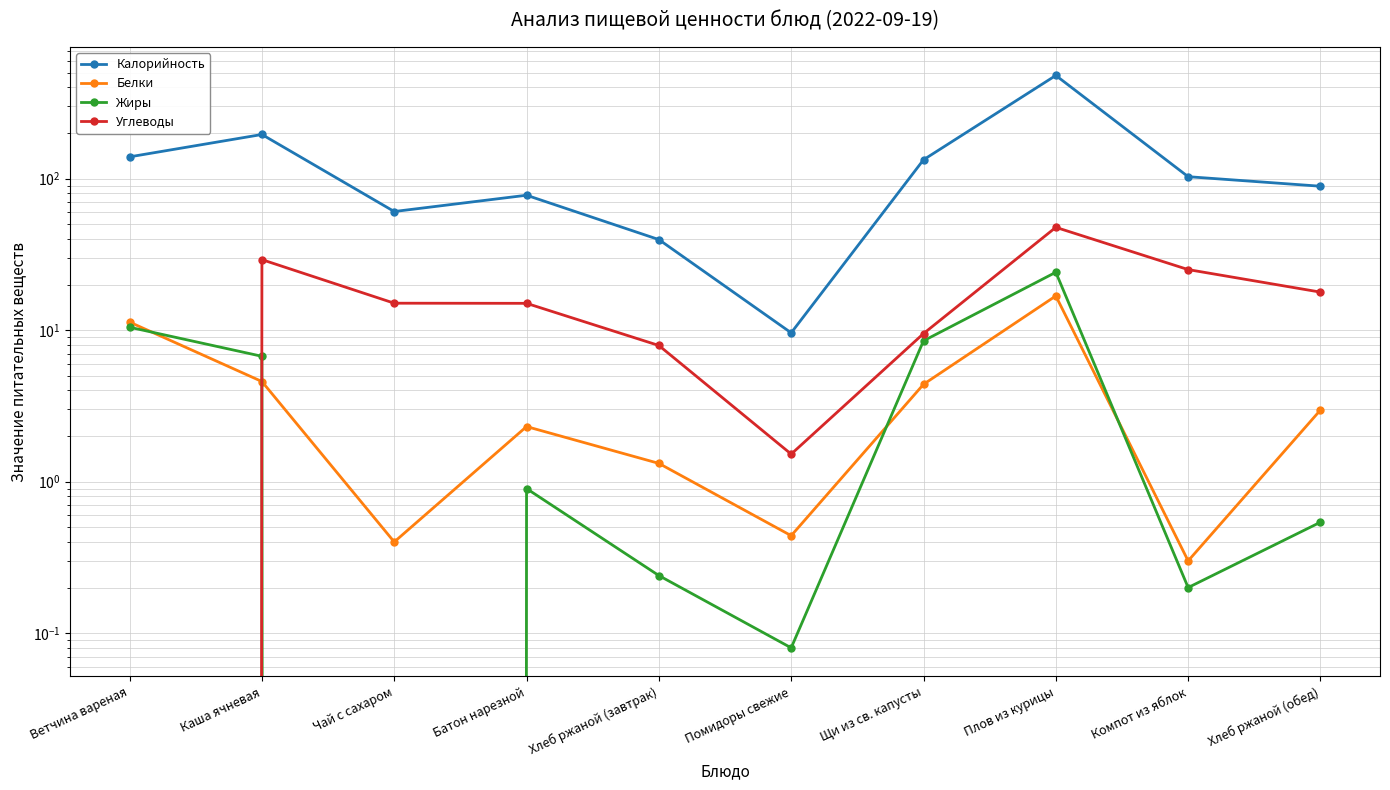

What are all the series names shown in the legend?

Калорийность, Белки, Жиры, Углеводы